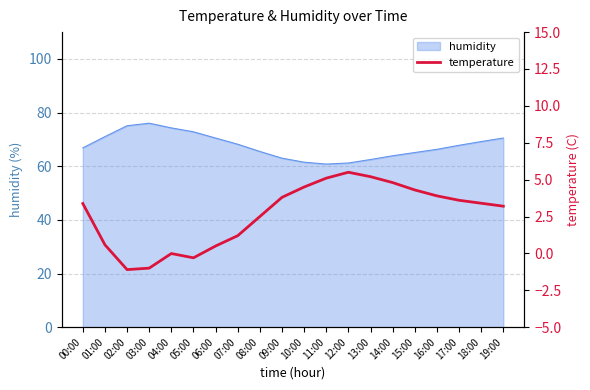

How many lines are shown in the chart?

1